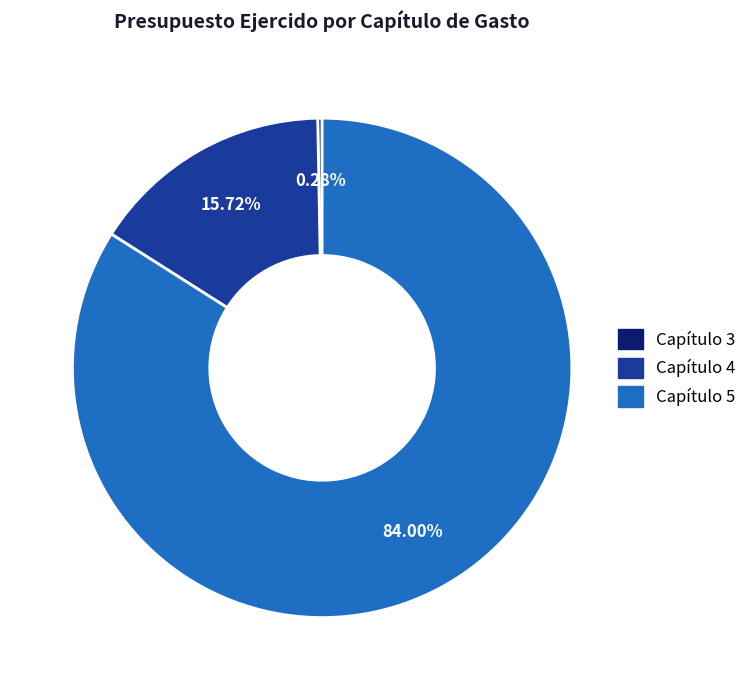

Does any single category account for the majority?

Yes